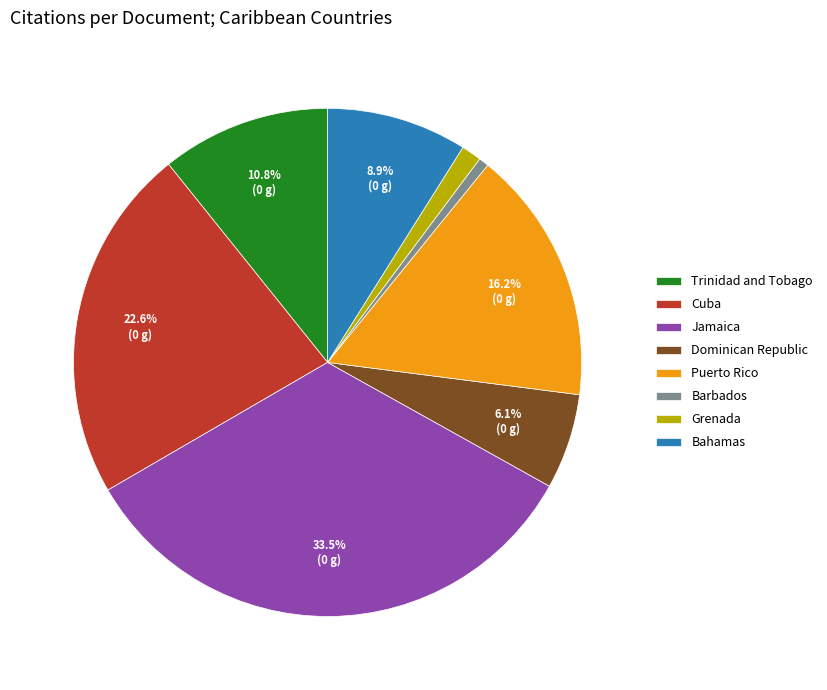

Rank the categories by value from highest to lowest.

Jamaica, Cuba, Puerto Rico, Trinidad and Tobago, Bahamas, Dominican Republic, Grenada, Barbados